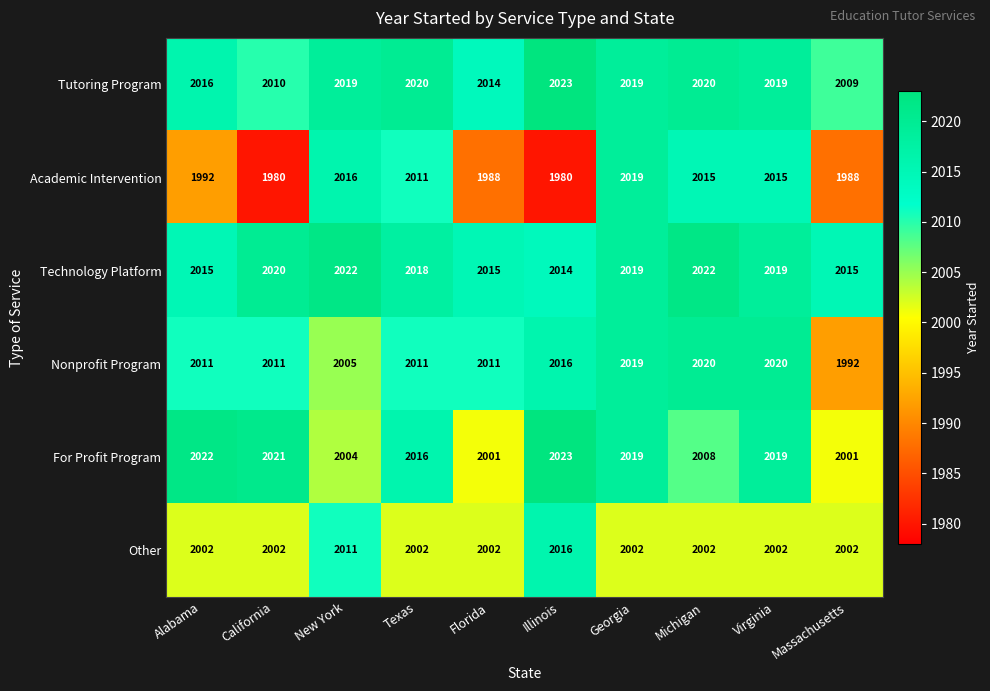

Which series has the widest spread of values?

Academic Intervention